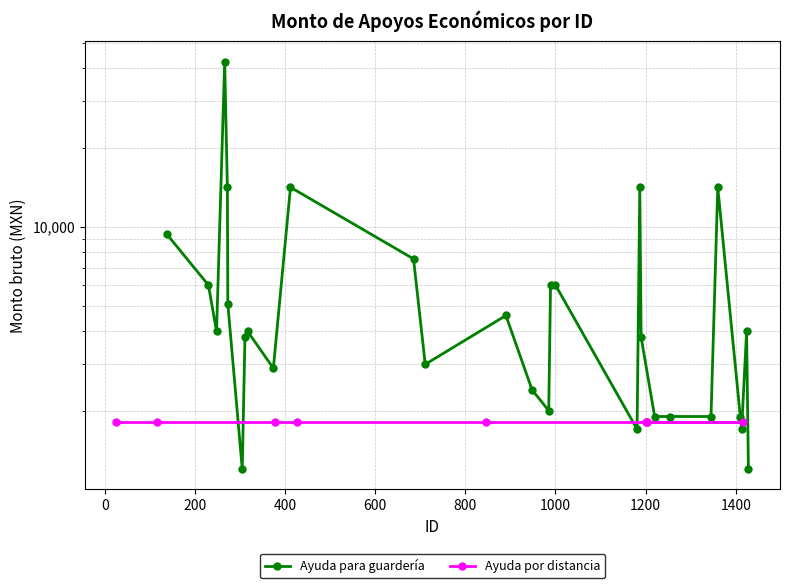

What is the greatest value displayed?

42390